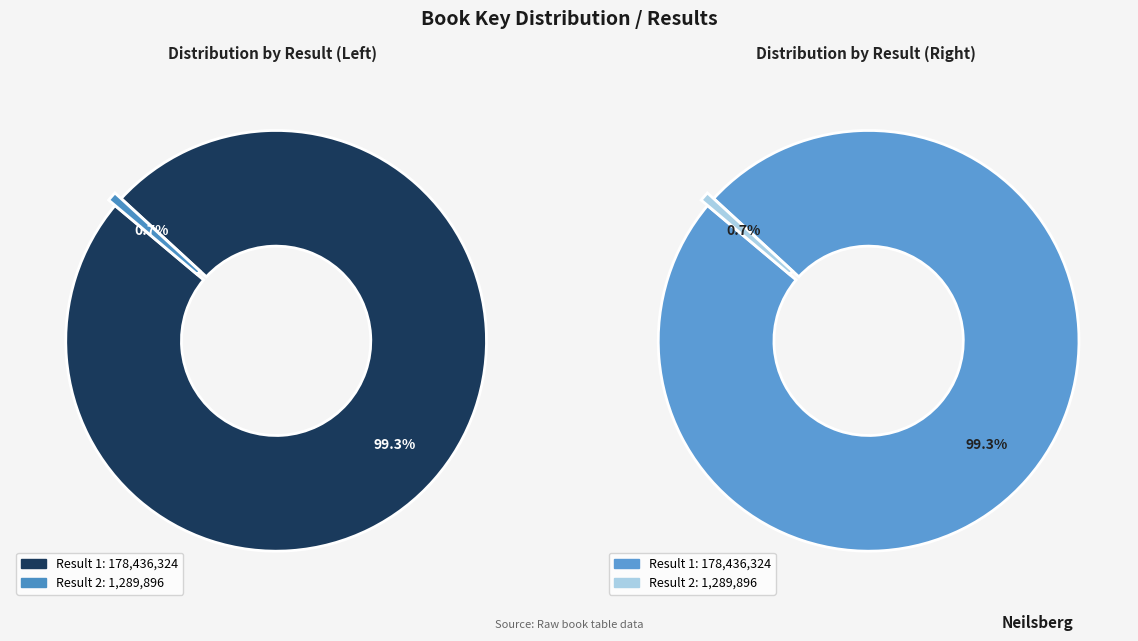

Is it true that 1 is 99% of the pie?

True